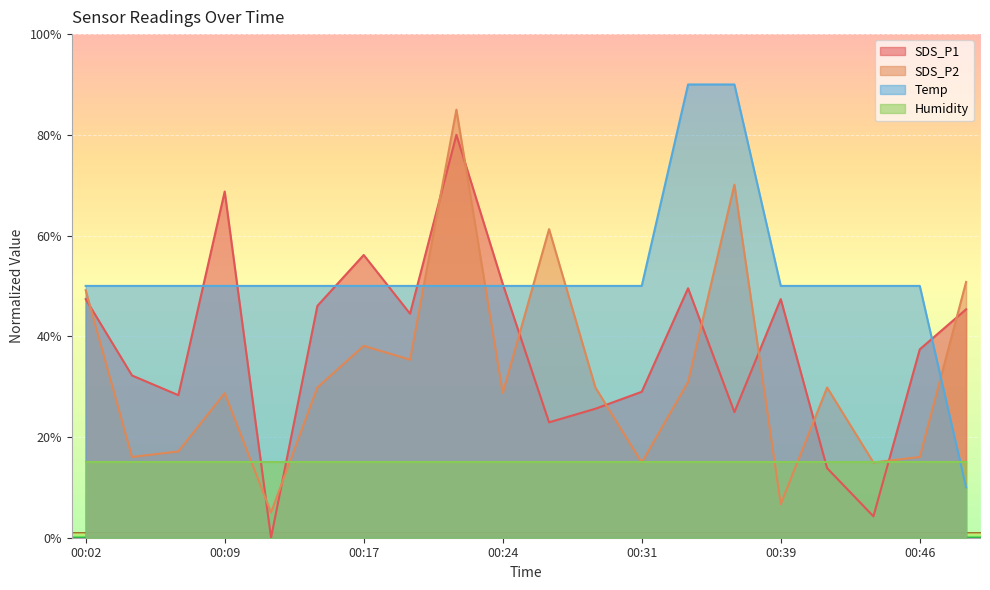

Is the value of Temp at 00:12 greater than the value of SDS_P2 at 00:04?

Yes